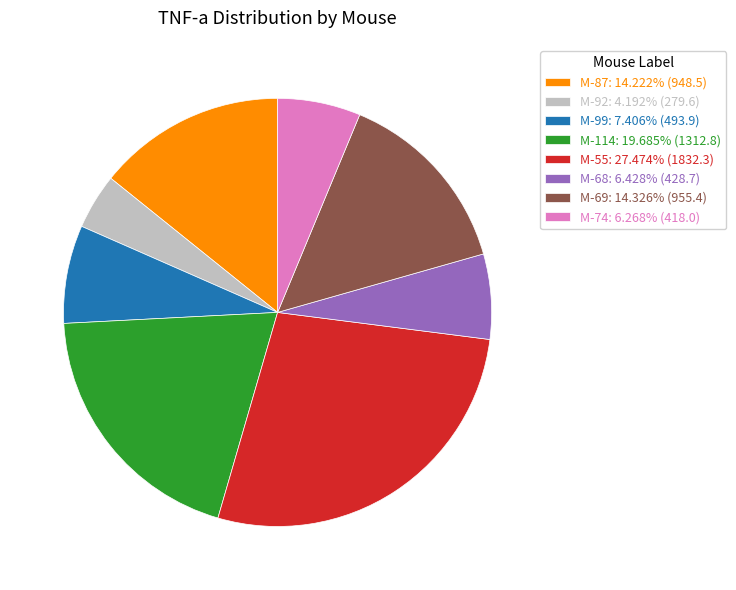

Which category has the smallest portion of the pie?

M-92